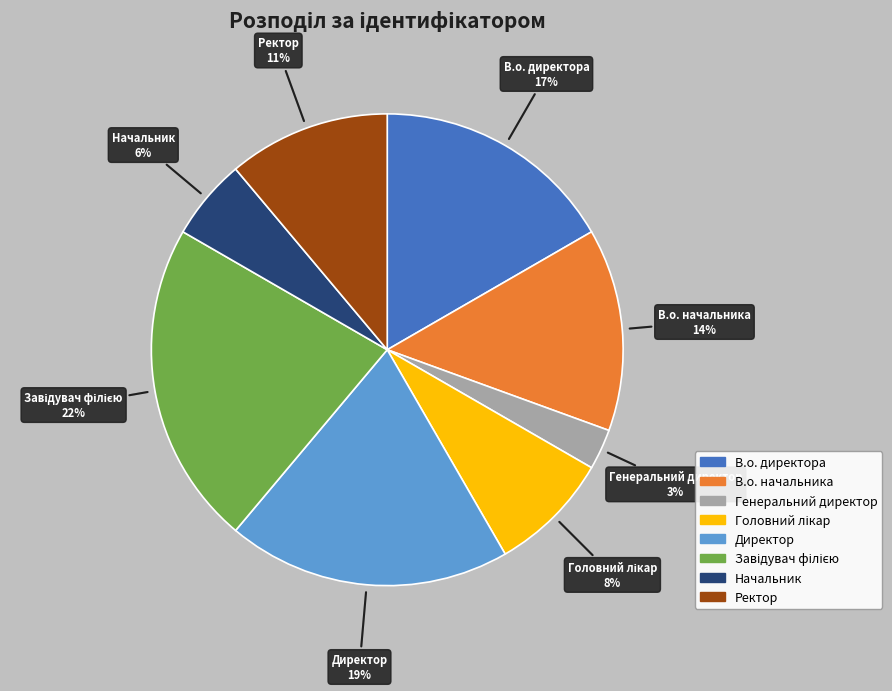

Combined, do В.о. директора and В.о. начальника account for over 50%?

No